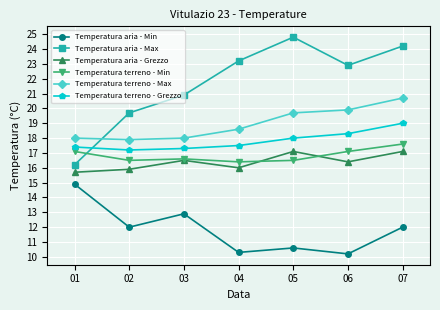

Reading left to right, what are all the values shown in this chart?

Temperatura aria - Min: 01=14.9	02=12.0	03=12.9	04=10.3	05=10.6	06=10.2	07=12.0
Temperatura aria - Max: 01=16.2	02=19.7	03=20.9	04=23.2	05=24.8	06=22.9	07=24.2
Temperatura aria - Grezzo: 01=15.7	02=15.9	03=16.5	04=16.0	05=17.1	06=16.4	07=17.1
Temperatura terreno - Min: 01=17.1	02=16.5	03=16.6	04=16.4	05=16.5	06=17.1	07=17.6
Temperatura terreno - Max: 01=18.0	02=17.9	03=18.0	04=18.6	05=19.7	06=19.9	07=20.7
Temperatura terreno - Grezzo: 01=17.4	02=17.2	03=17.3	04=17.5	05=18.0	06=18.3	07=19.0